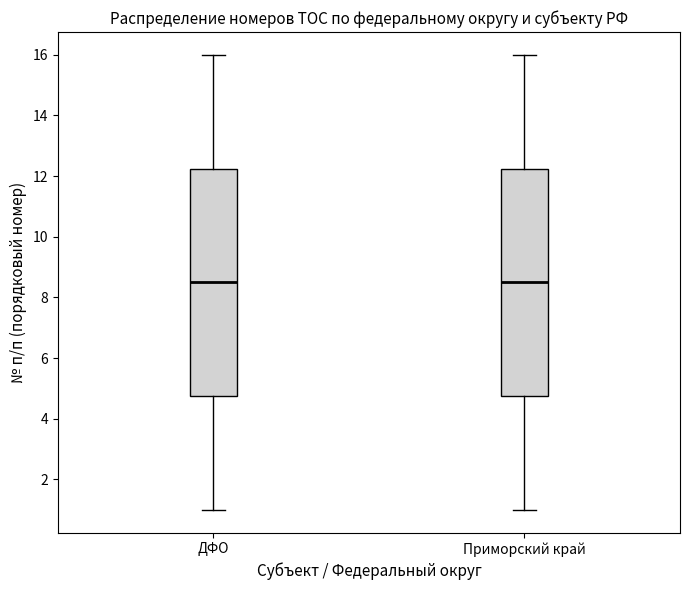

Where does the median line of the box for Приморский край sit on the y-axis? The values are not printed on the chart, so give them approximately, as read against the axis.

8.6